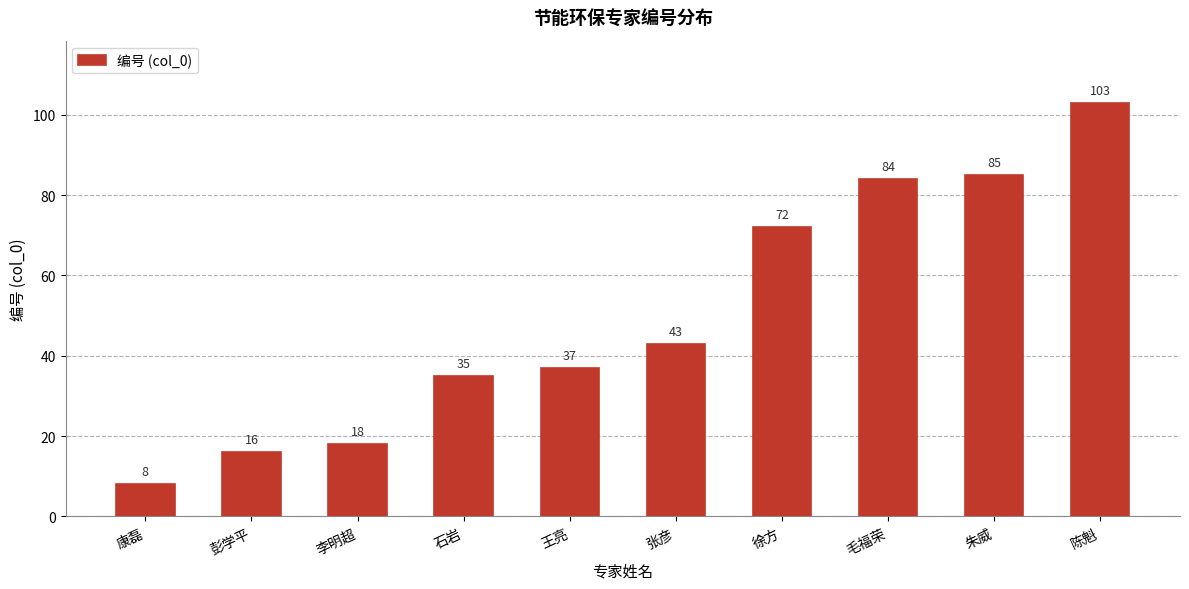

At which category does the chart reach its minimum across all series?

康磊